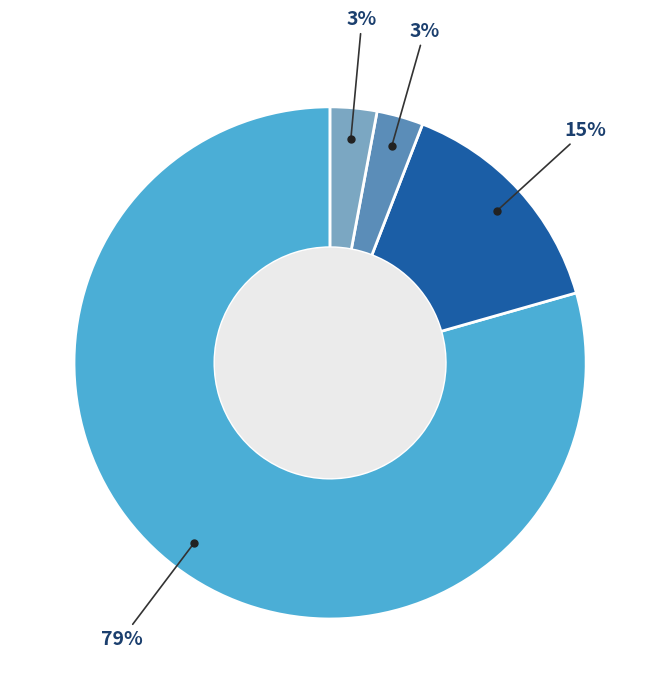

Is there a majority slice in this chart?

Yes